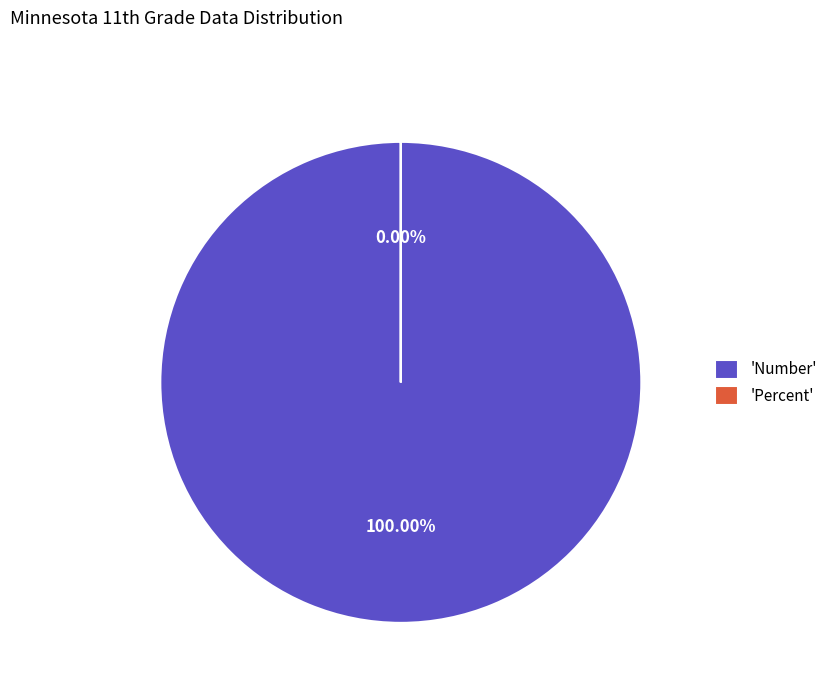

What portion of the pie excludes Percent?

100.0%